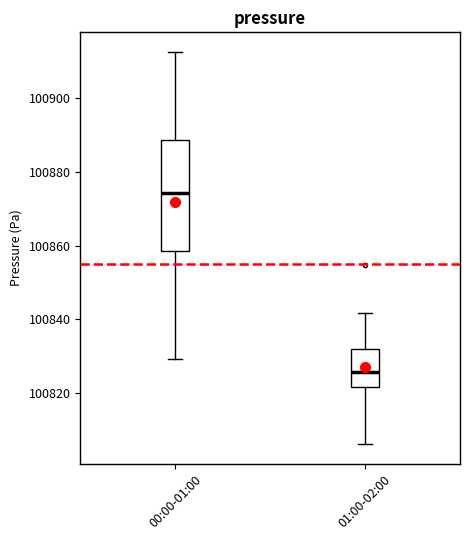

Which box is the tallest, from its lower edge to its upper edge?

00:00-01:00